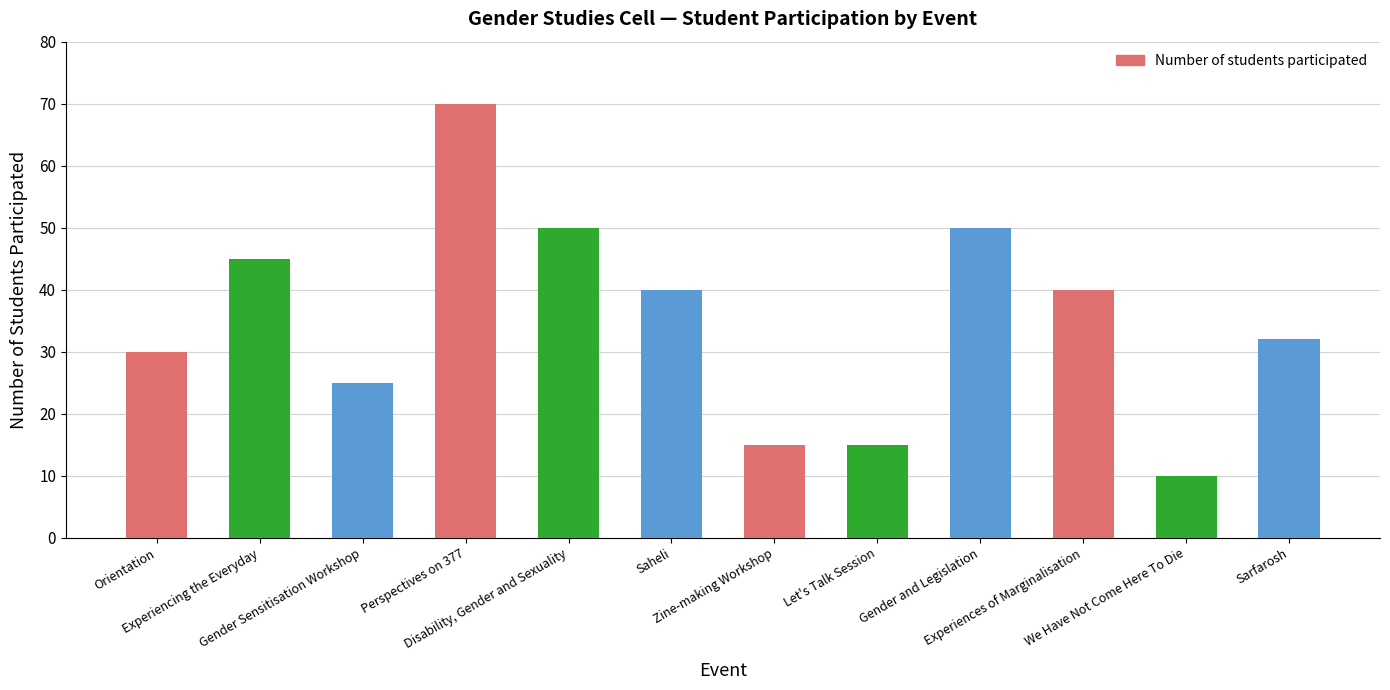

True or false: the data shows 10 at Let's Talk Session.

False